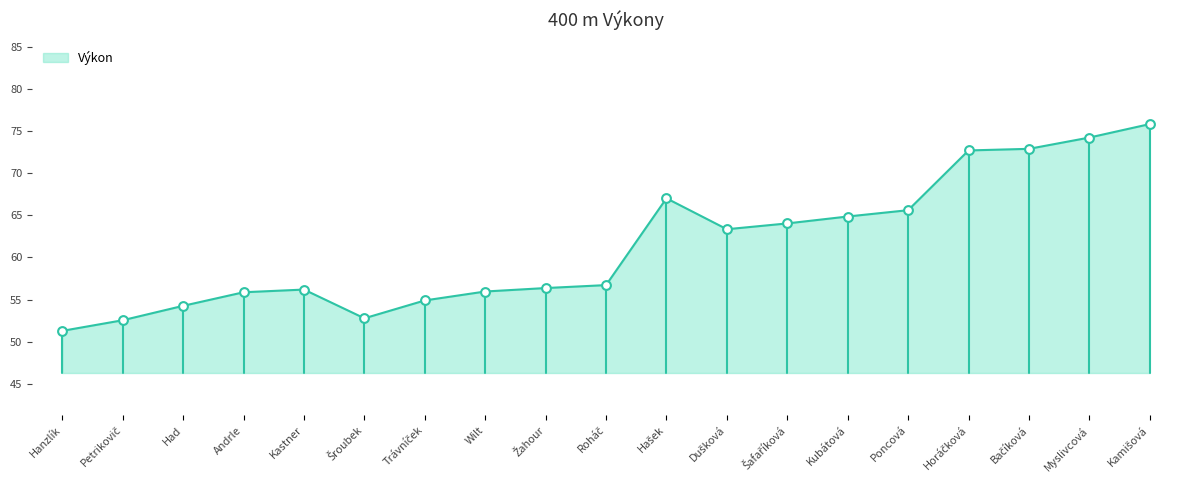

Which has a higher value, Andrle or Poncová?

Poncová